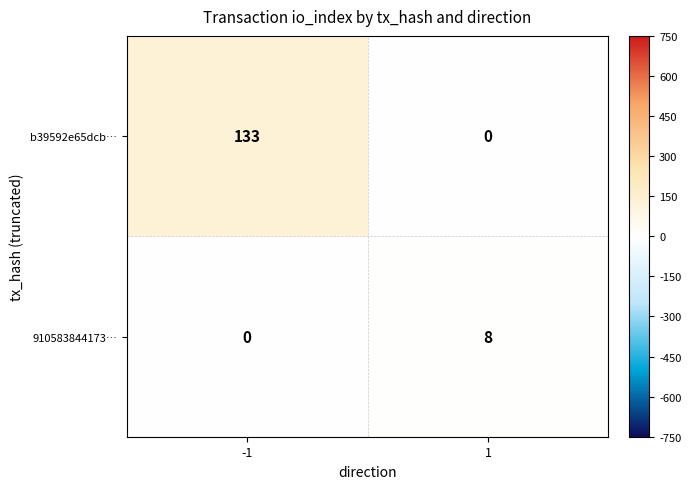

Count the number of categories in the chart.

2